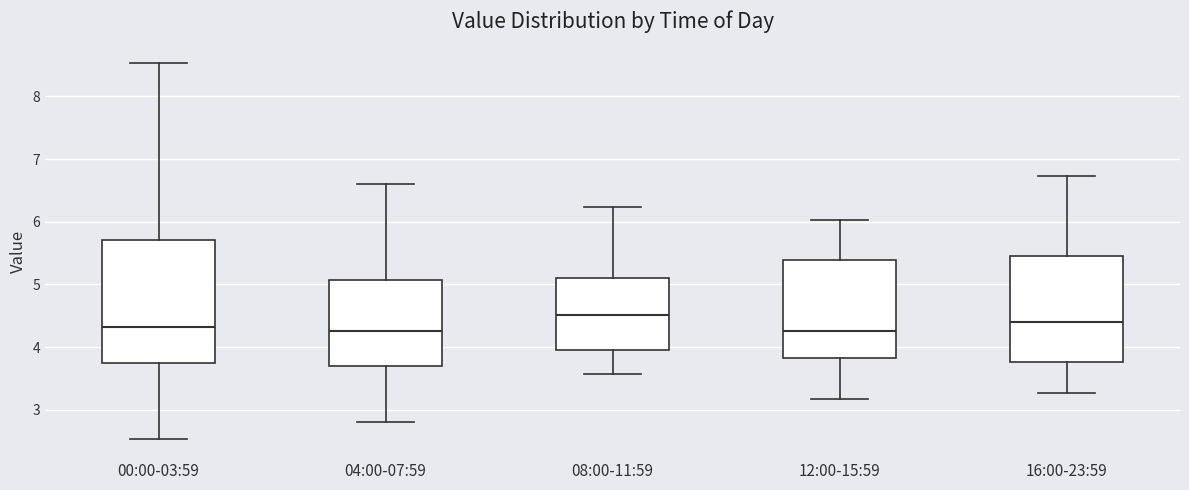

Which box is the tallest, from its lower edge to its upper edge?

00:00-03:59